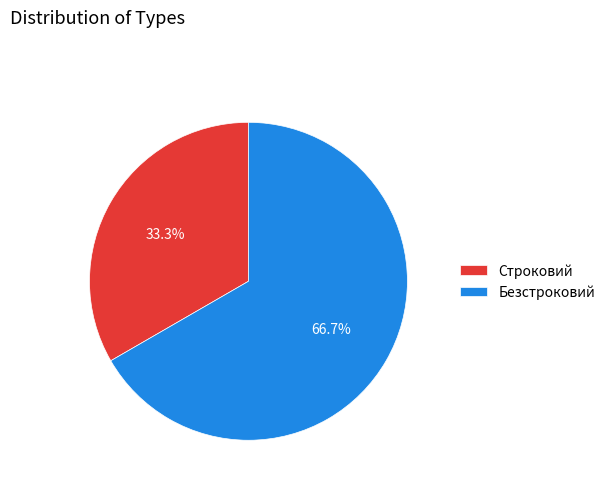

What is the smallest slice in the pie chart?

Строковий